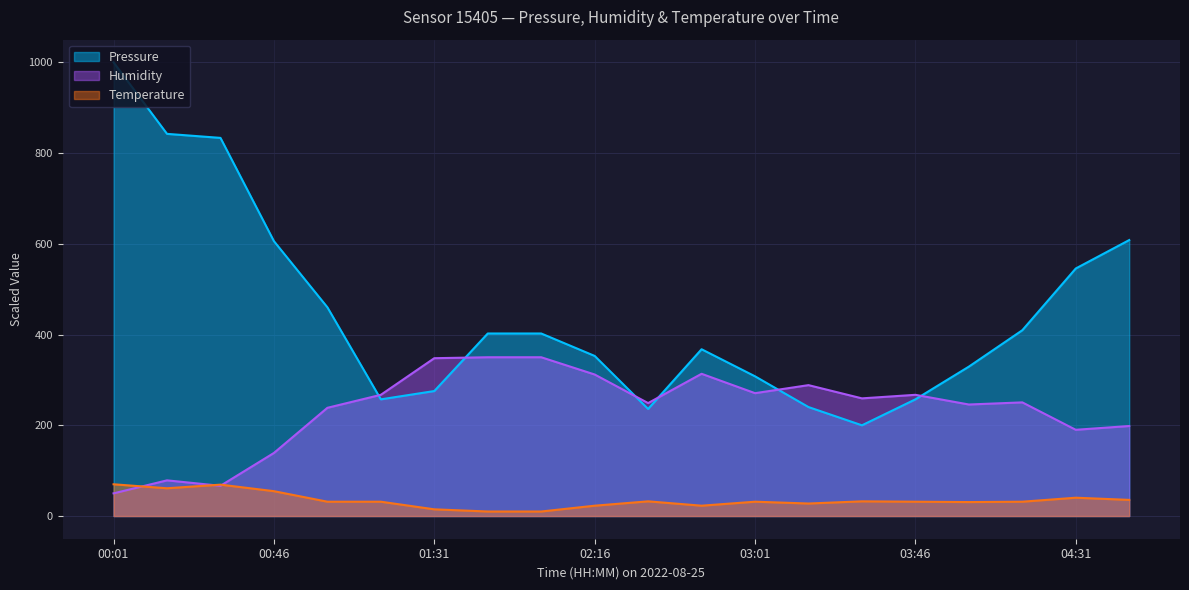

What is the difference between the highest and lowest values at 04:01?

298.5